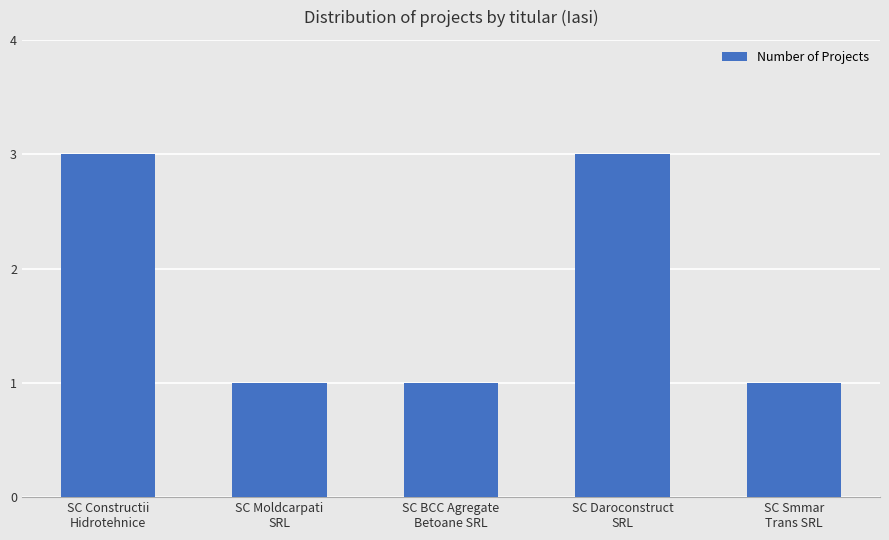

Reading left to right, list all the values displayed in this chart.

SC Constructii
Hidrotehnice=3	SC Moldcarpati
SRL=1	SC BCC Agregate
Betoane SRL=1	SC Daroconstruct
SRL=3	SC Smmar
Trans SRL=1